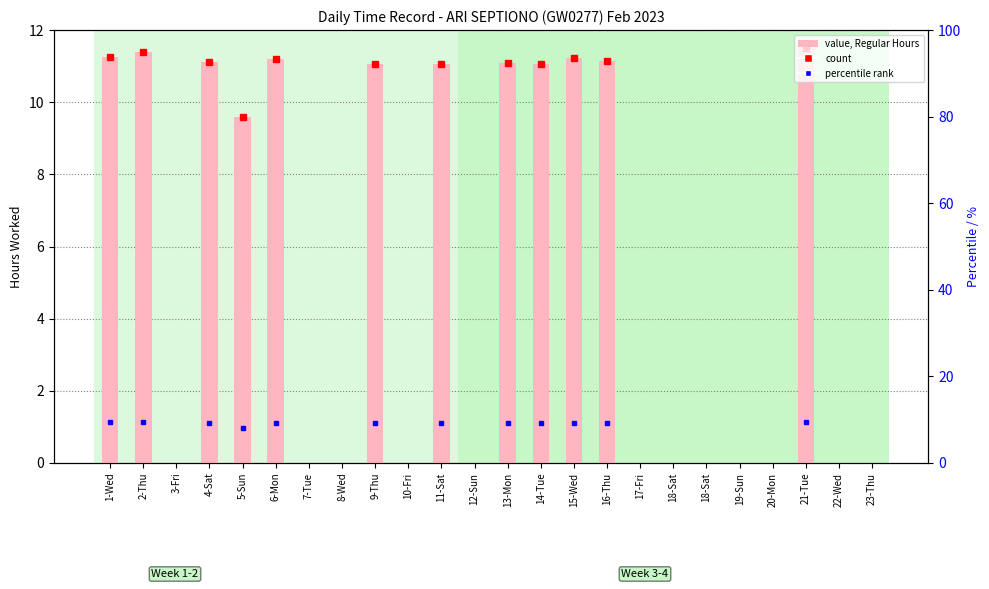

Where does the data first go above 9?

1-Wed